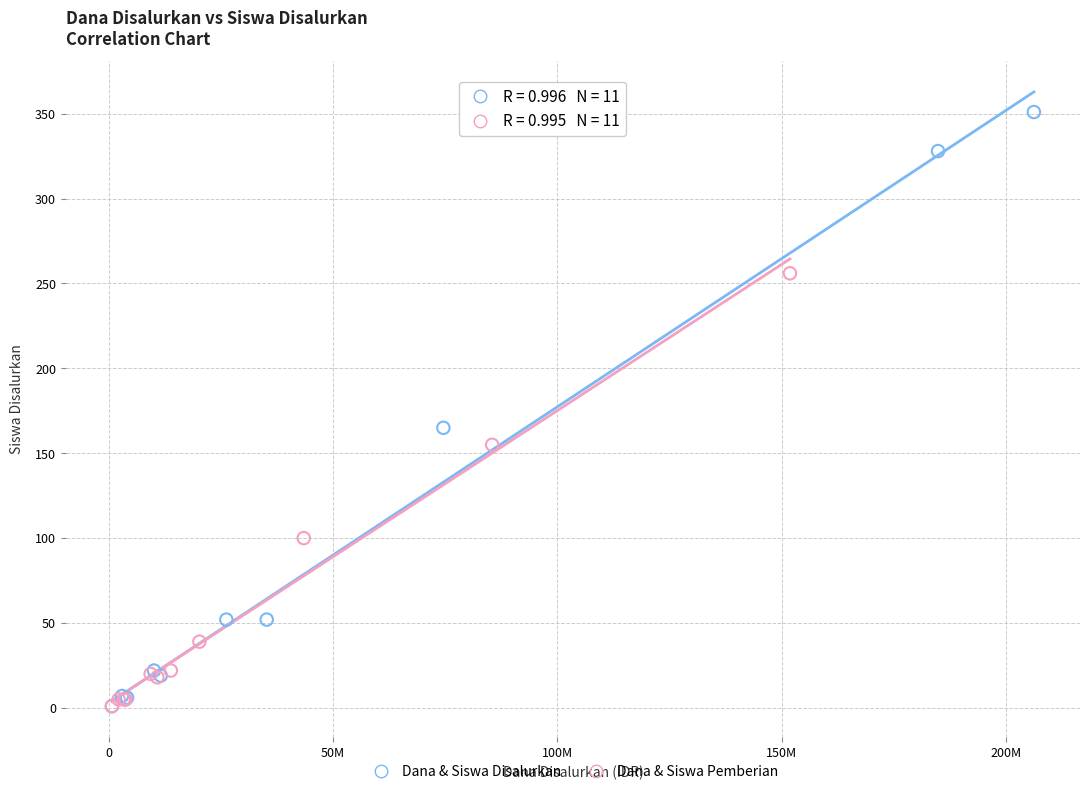

What are all the series names shown in the legend?

Dana & Siswa Disalurkan, Dana & Siswa Pemberian